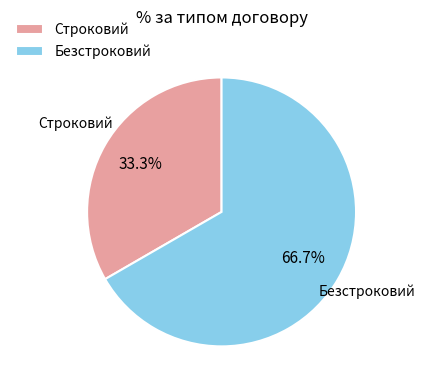

Is there any slice that represents more than half of the pie?

Yes